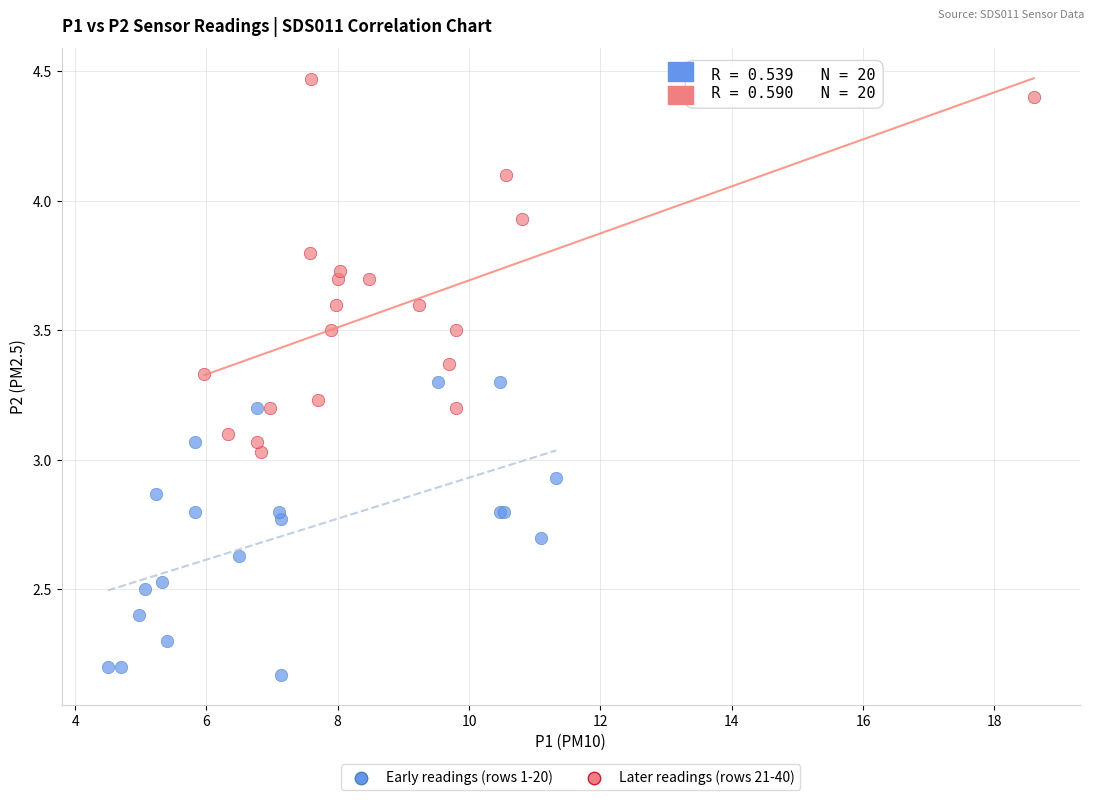

Which series reaches the maximum Y coordinate?

Later readings (rows 21-40)